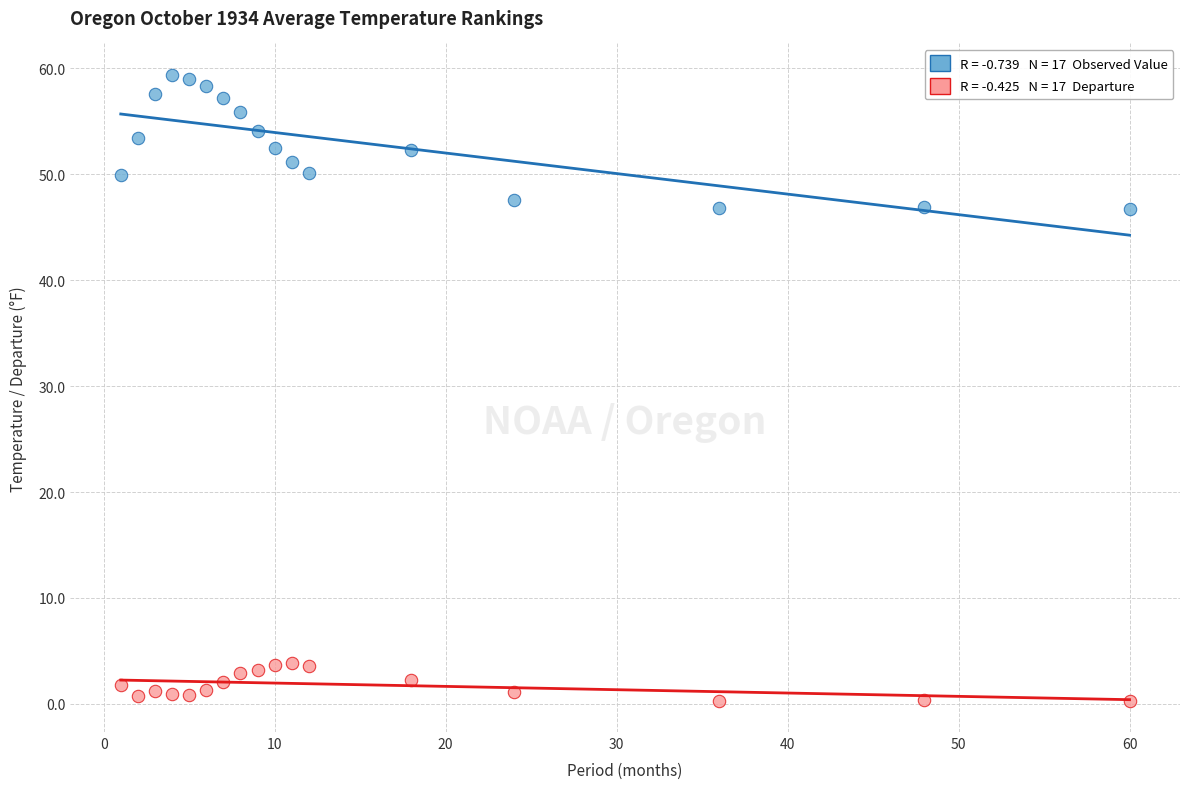

Across all data points, what is the range of Y values (max minus min)?

59.1